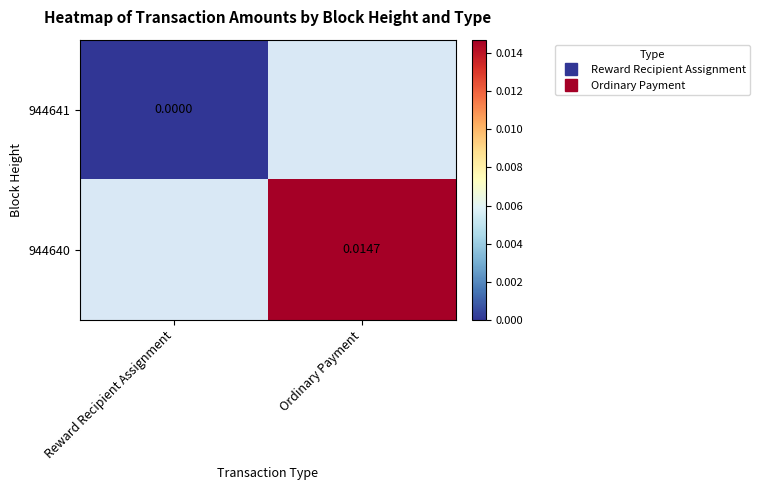

Is the value of 944640 at Reward Recipient Assignment greater than the value of 944641 at Ordinary Payment?

No